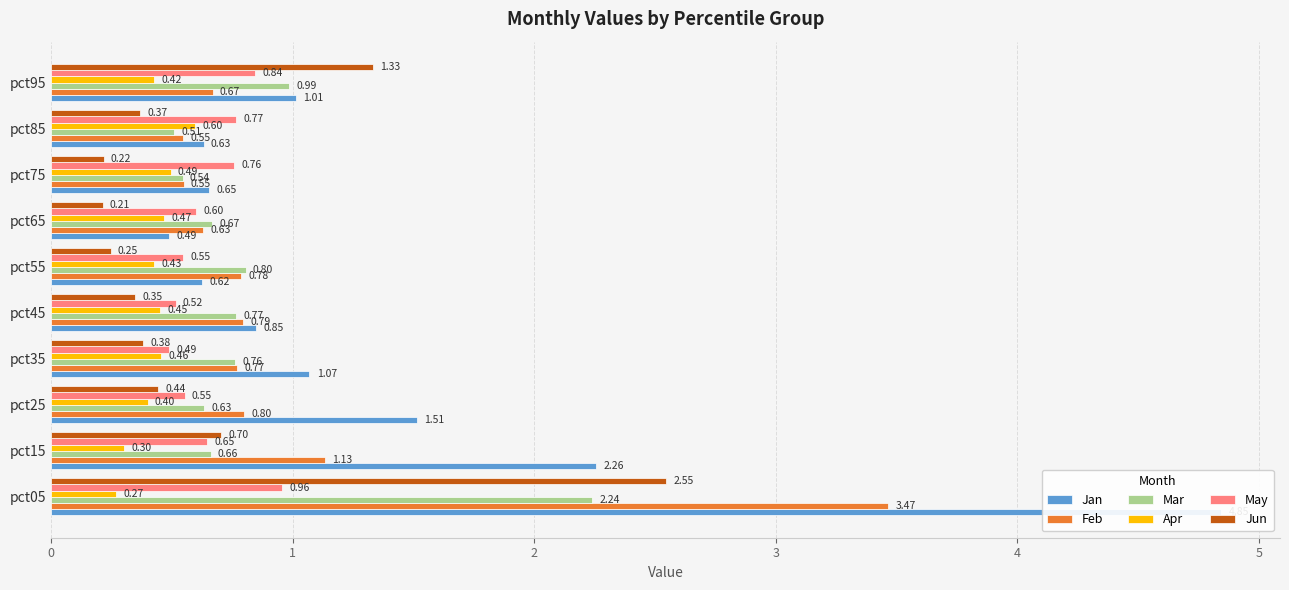

List the labels in order of May value, smallest first.

pct35, pct45, pct55, pct25, pct65, pct15, pct75, pct85, pct95, pct05